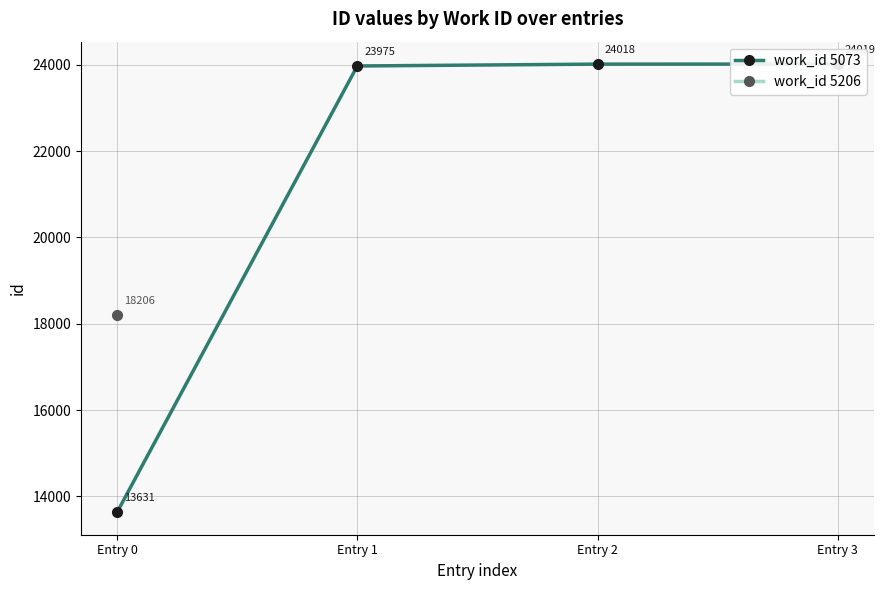

Which has a higher value, Entry 2 or Entry 0?

Entry 2